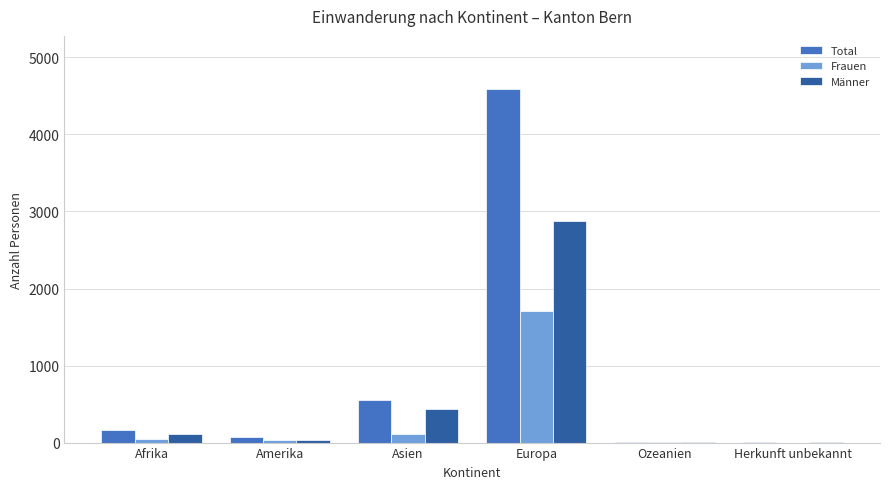

What is the sum of all Total values?

5390